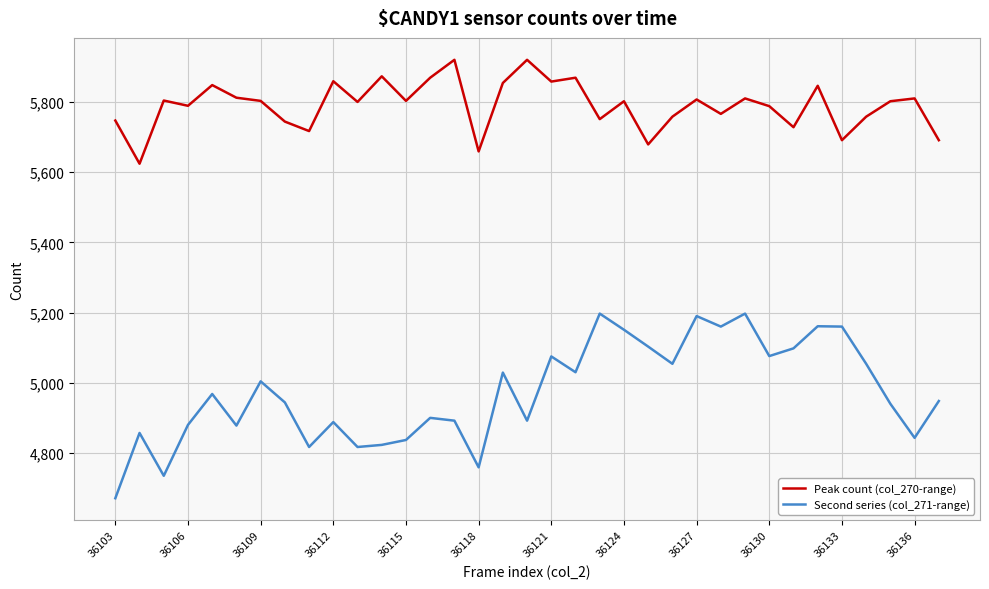

What is the lowest value of the Second series (col_271-range) series?

4671